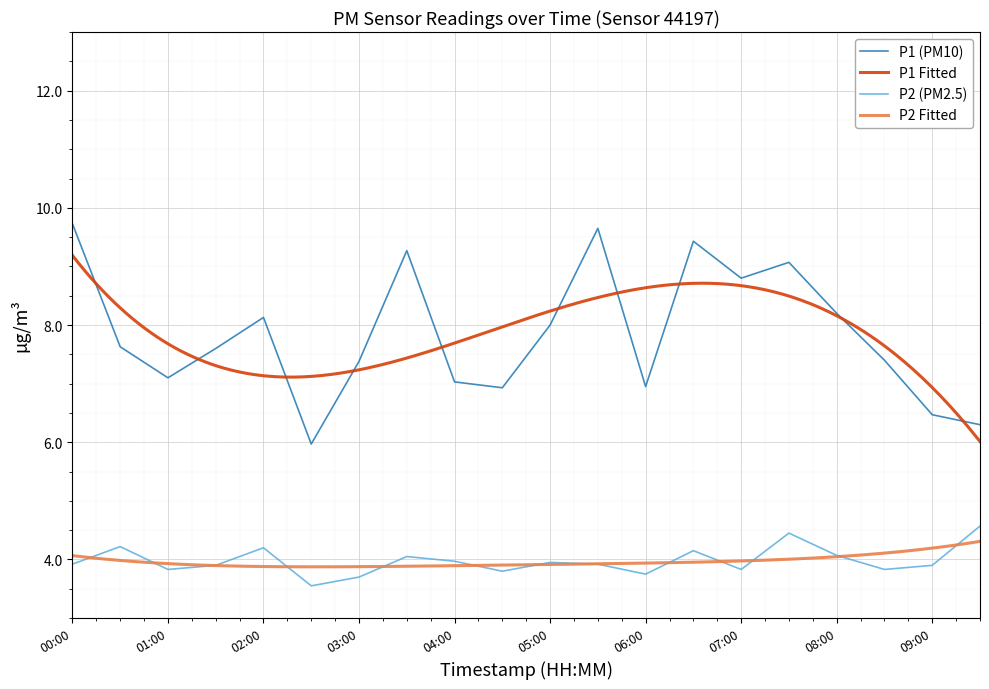

Between 01:30 and 09:30, which is larger?

01:30